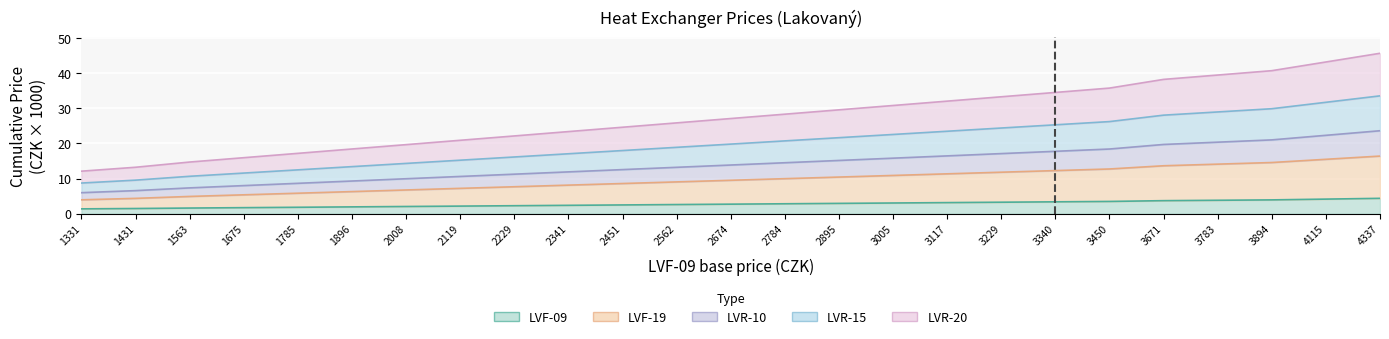

How many series are shown in this chart?

5